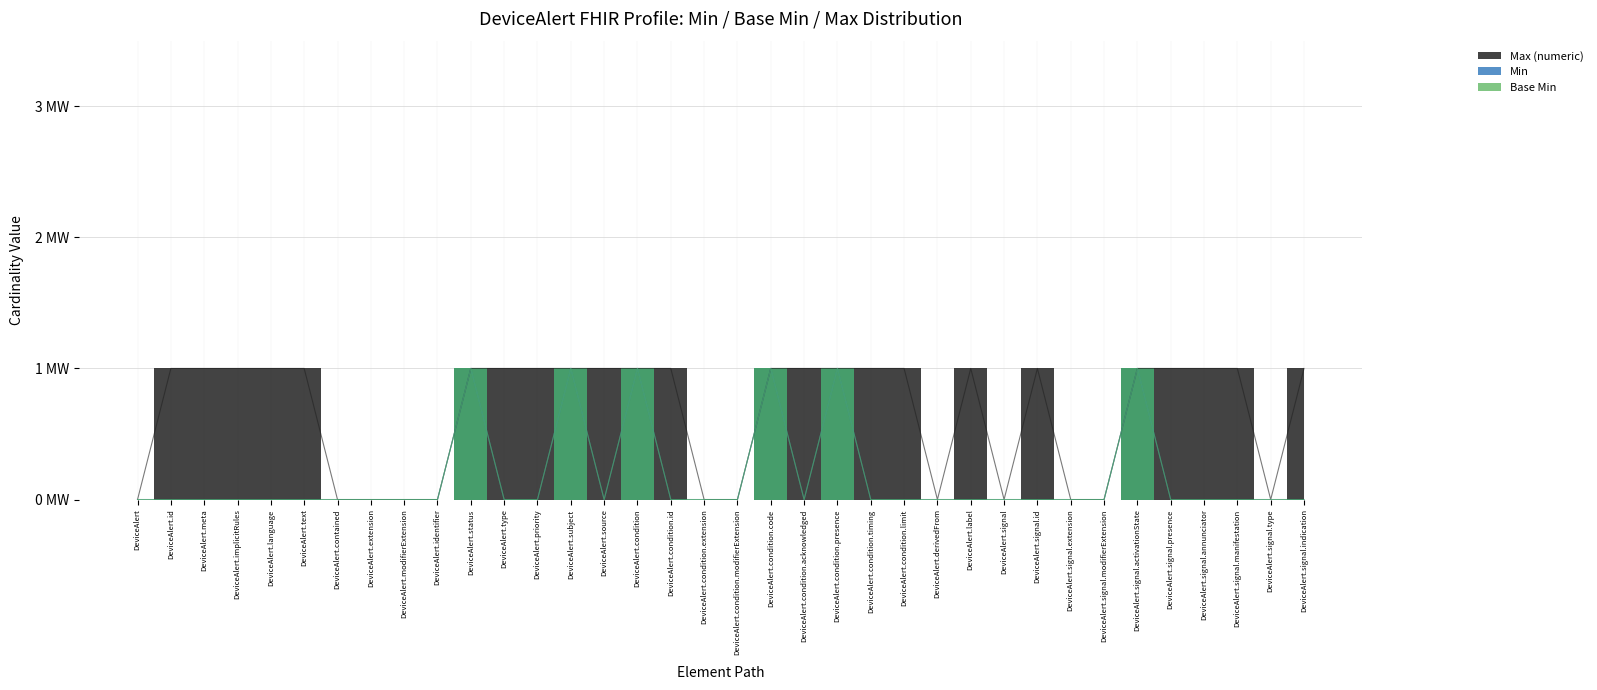

List the labels in order of Max (numeric) value, largest first.

DeviceAlert.id, DeviceAlert.meta, DeviceAlert.implicitRules, DeviceAlert.language, DeviceAlert.text, DeviceAlert.status, DeviceAlert.type, DeviceAlert.priority, DeviceAlert.subject, DeviceAlert.source, DeviceAlert.condition, DeviceAlert.condition.id, DeviceAlert.condition.code, DeviceAlert.condition.acknowledged, DeviceAlert.condition.presence, DeviceAlert.condition.timing, DeviceAlert.condition.limit, DeviceAlert.label, DeviceAlert.signal.id, DeviceAlert.signal.activationState, DeviceAlert.signal.presence, DeviceAlert.signal.annunciator, DeviceAlert.signal.manifestation, DeviceAlert.signal.indication, DeviceAlert, DeviceAlert.contained, DeviceAlert.extension, DeviceAlert.modifierExtension, DeviceAlert.identifier, DeviceAlert.condition.extension, DeviceAlert.condition.modifierExtension, DeviceAlert.derivedFrom, DeviceAlert.signal, DeviceAlert.signal.extension, DeviceAlert.signal.modifierExtension, DeviceAlert.signal.type